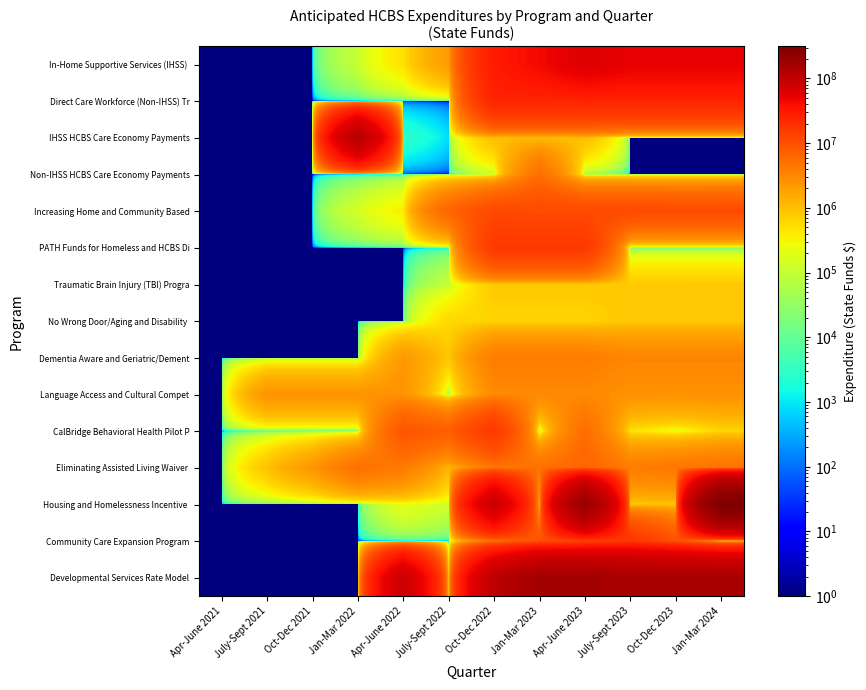

At Apr-June 2023, list the series in order from smallest to largest.

Non-IHSS HCBS Care Economy Payments, No Wrong Door/Aging and Disability, Traumatic Brain Injury (TBI) Progra, IHSS HCBS Care Economy Payments, Language Access and Cultural Compet, Dementia Aware and Geriatric/Dement, CalBridge Behavioral Health Pilot P, Eliminating Assisted Living Waiver, Increasing Home and Community Based, Community Care Expansion Program, PATH Funds for Homeless and HCBS Di, Direct Care Workforce (Non-IHSS) Tr, In-Home Supportive Services (IHSS), Developmental Services Rate Model, Housing and Homelessness Incentive